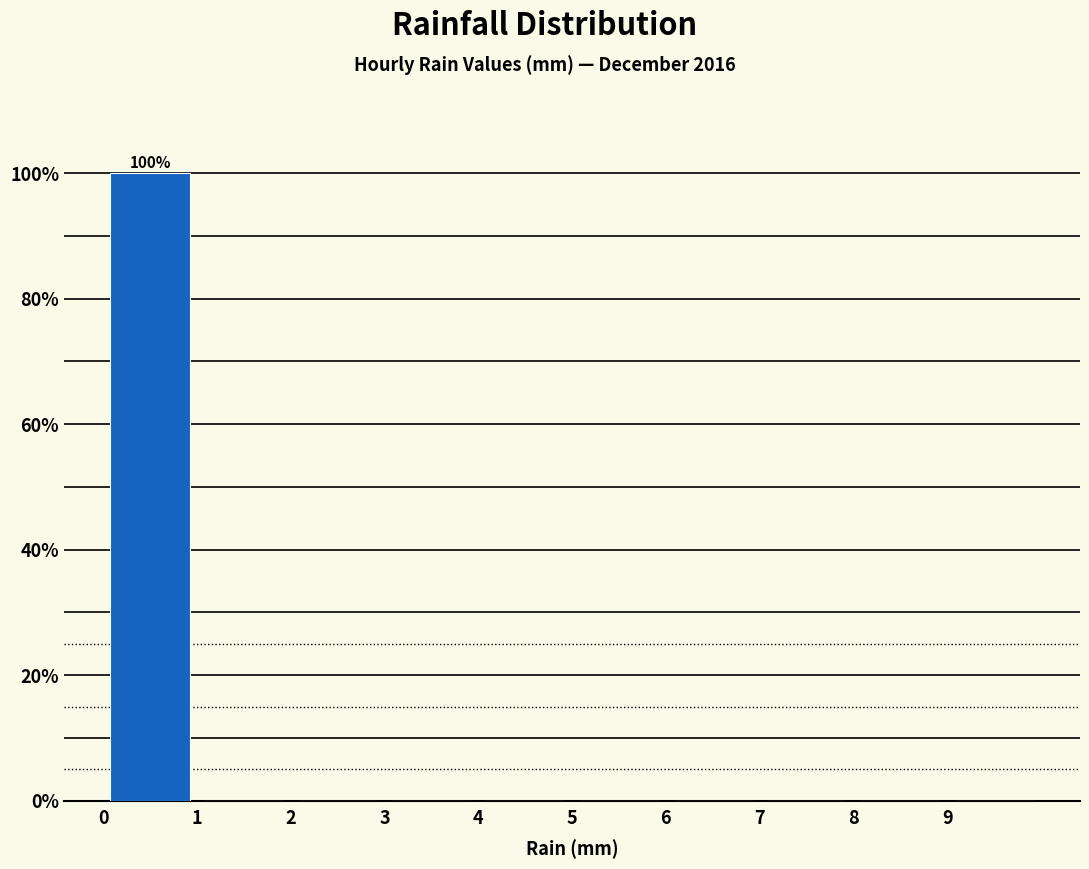

Which range on the x-axis has the tallest bar?

0 to 1